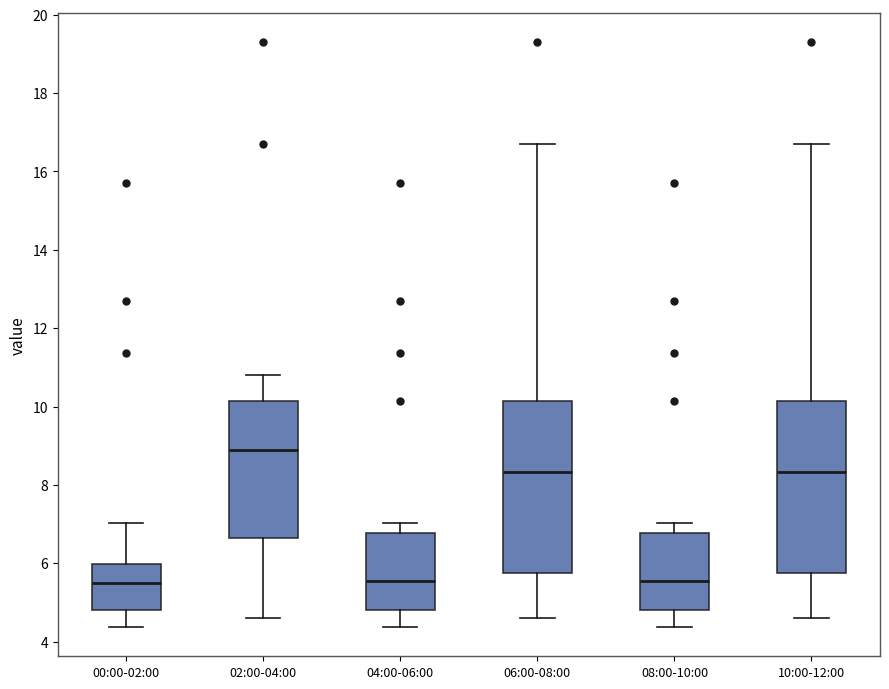

Which box's median line is the highest?

02:00-04:00